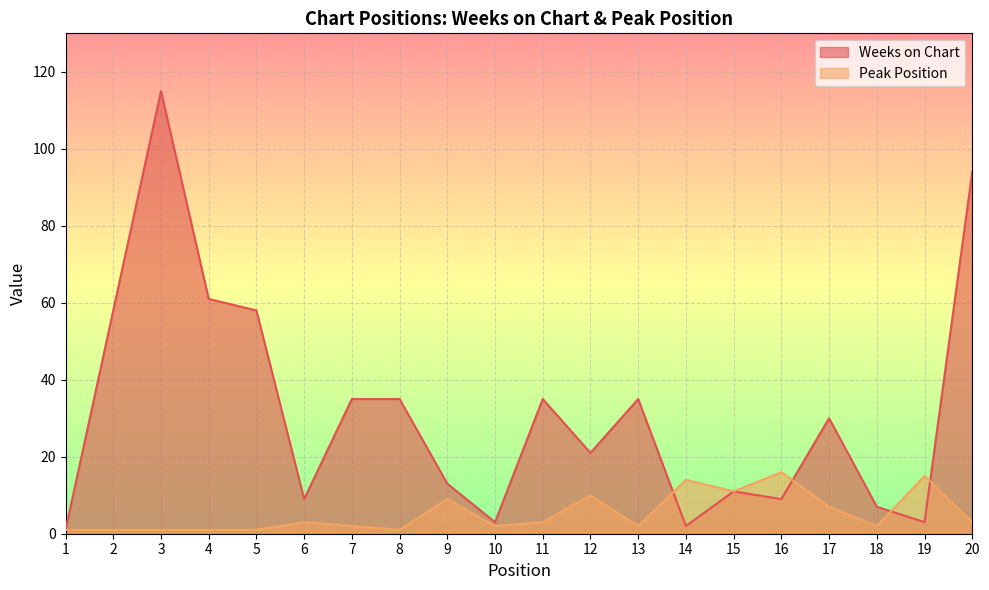

Rank the series at 20 from lowest to highest value.

Peak Position, Weeks on Chart